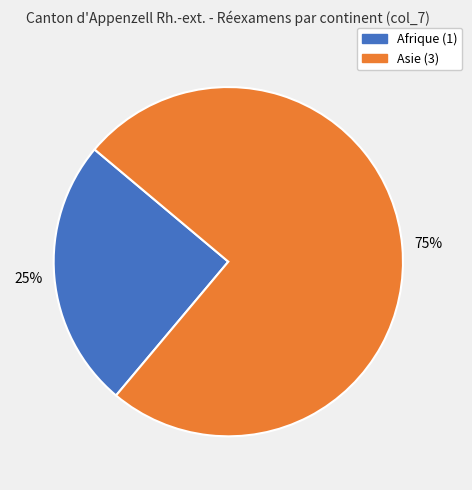

To the nearest percent, what is the average slice percentage?

50%